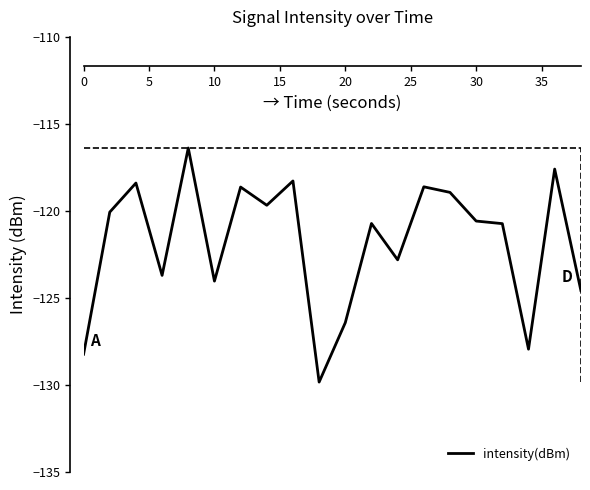

What is the minimum value shown in the chart?

-129.8